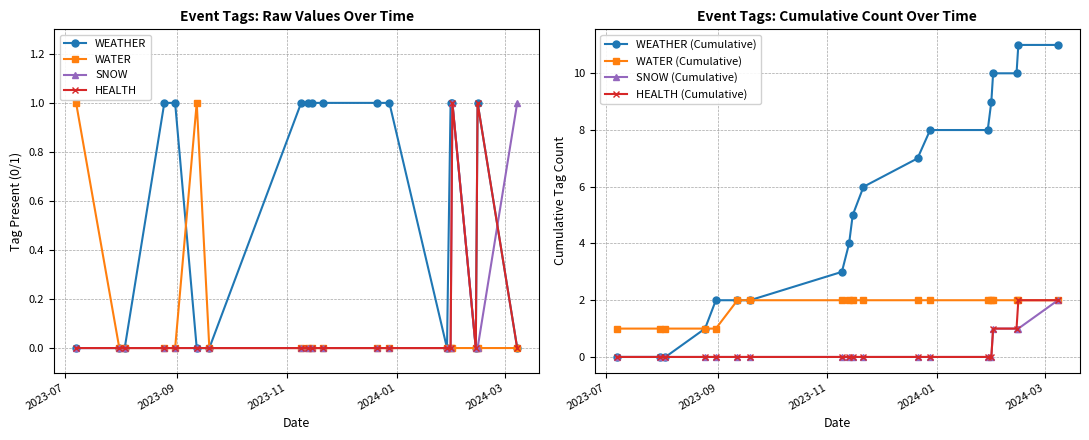

How many distinct data groups are displayed?

4